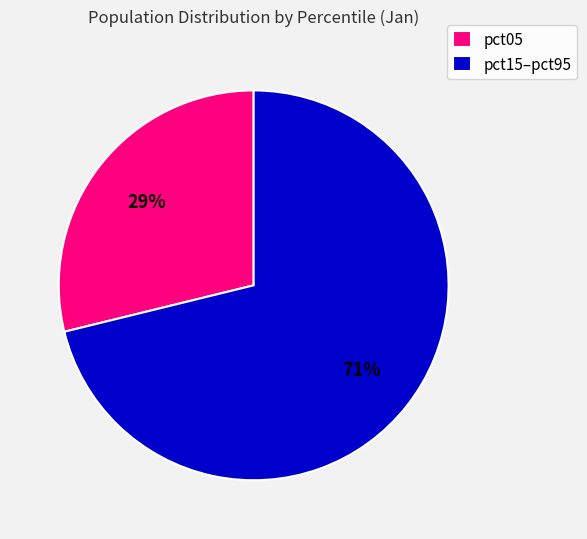

How many segments does this pie chart have?

2